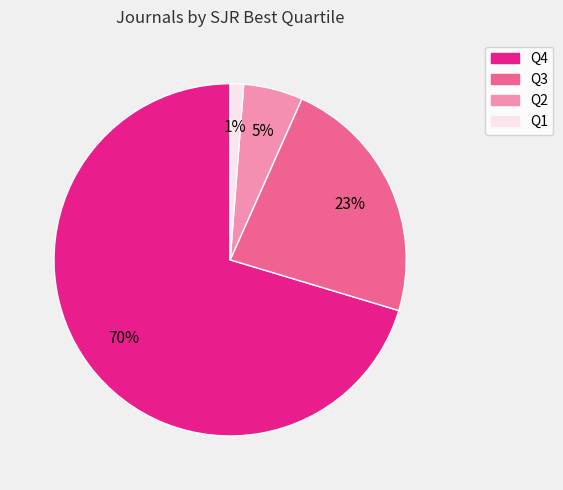

What is the smallest slice in the pie chart?

Q1